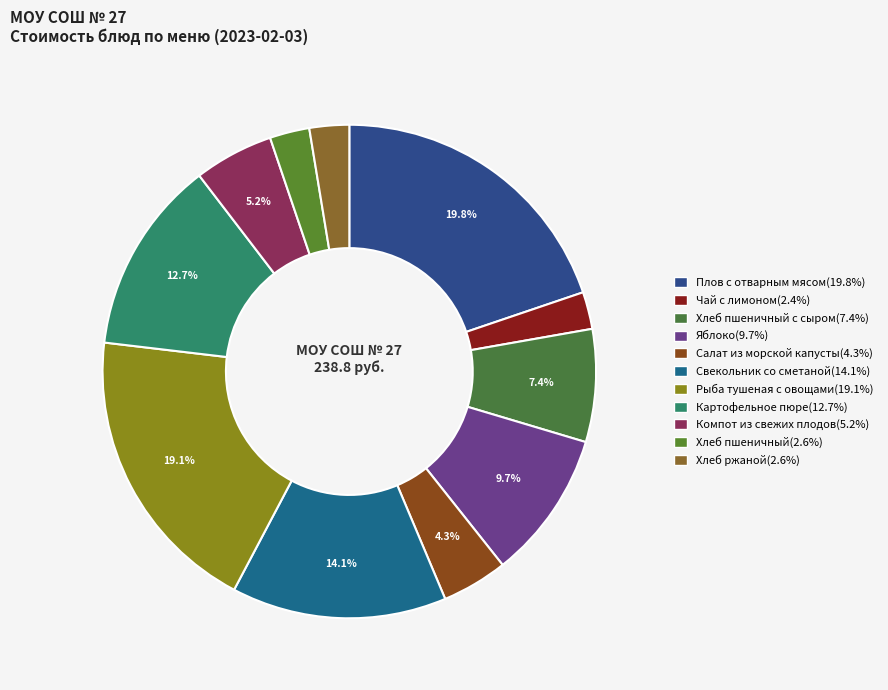

How many slices are in this pie chart?

11